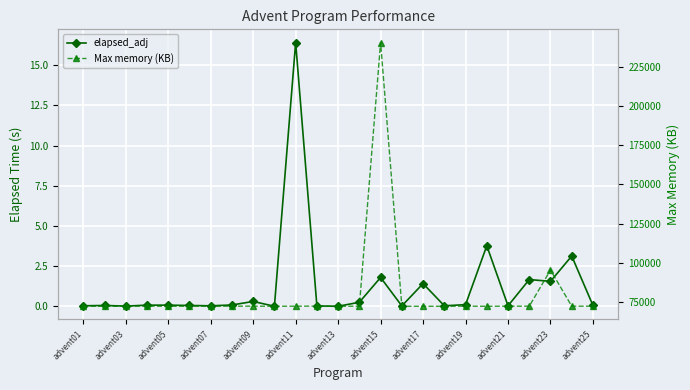

True or false: Max memory (KB) and elapsed_adj cross at least once.

False